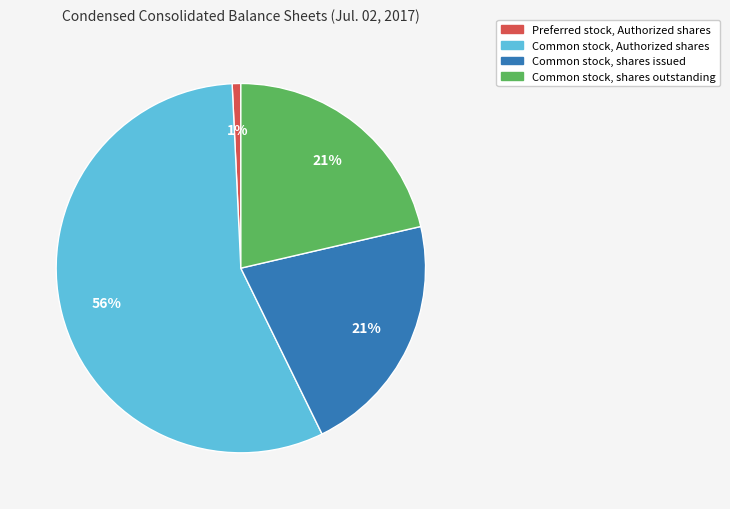

Do Common stock, shares issued and Common stock, shares outstanding together represent more than half of the pie?

No